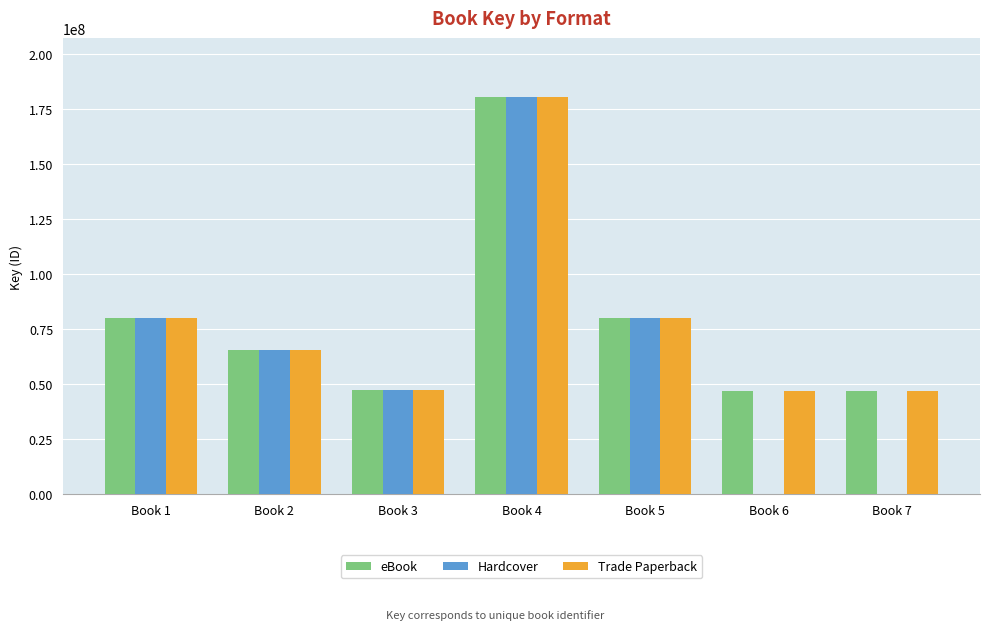

List the series in order of their peak value, lowest first.

eBook, Hardcover, Trade Paperback